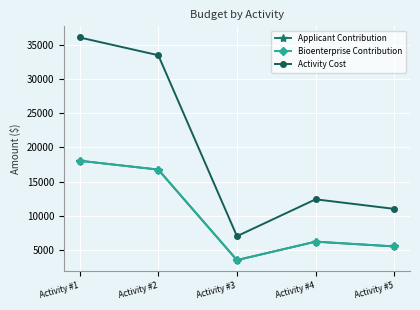

At how many categories does at least one series exceed 25101?

2